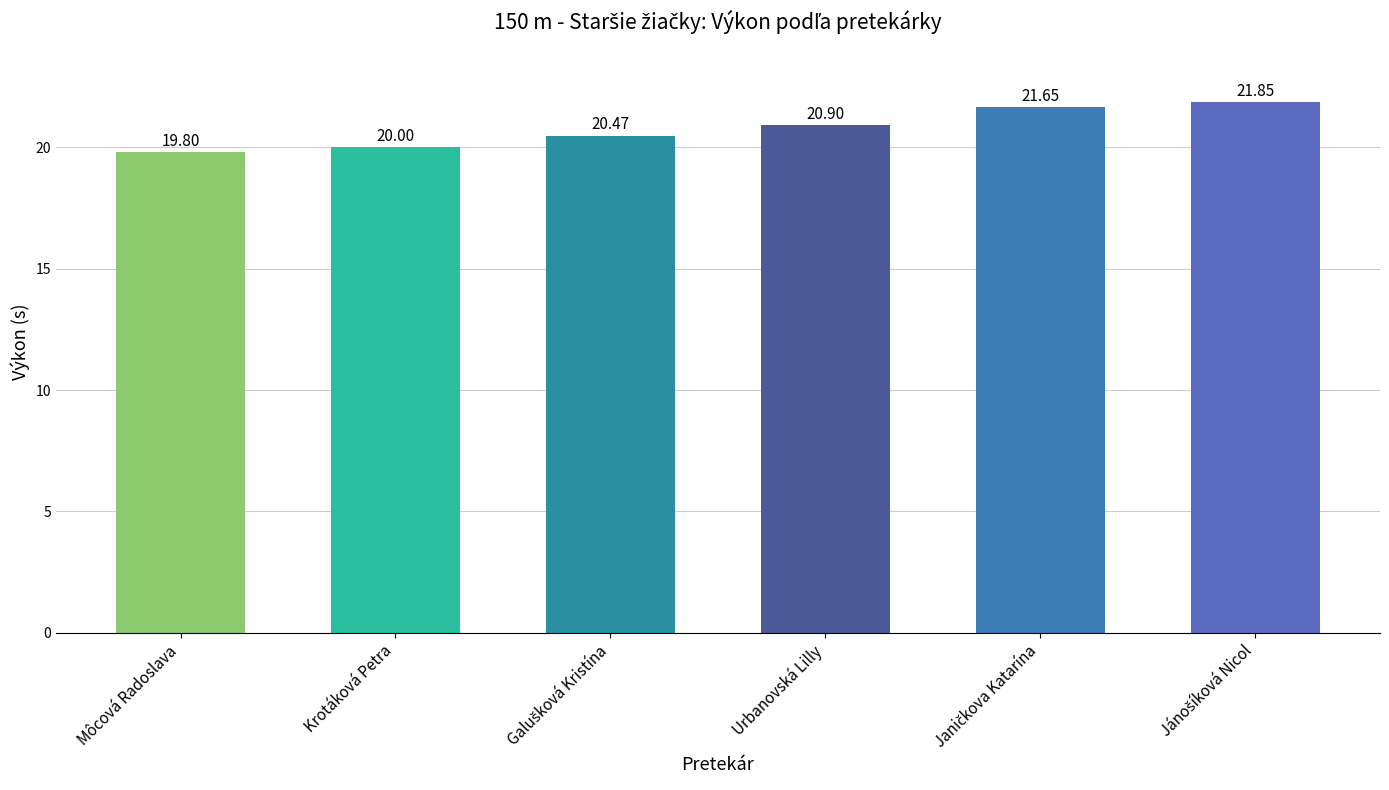

How many values are below 20?

1